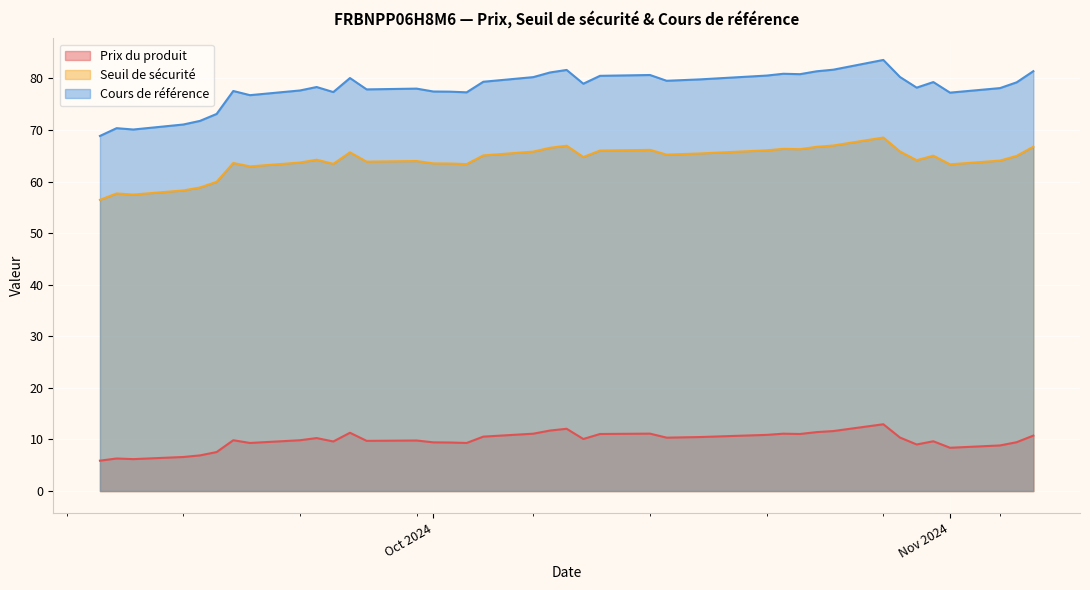

Which category has the highest value in the Cours de référence series?

2024-10-28